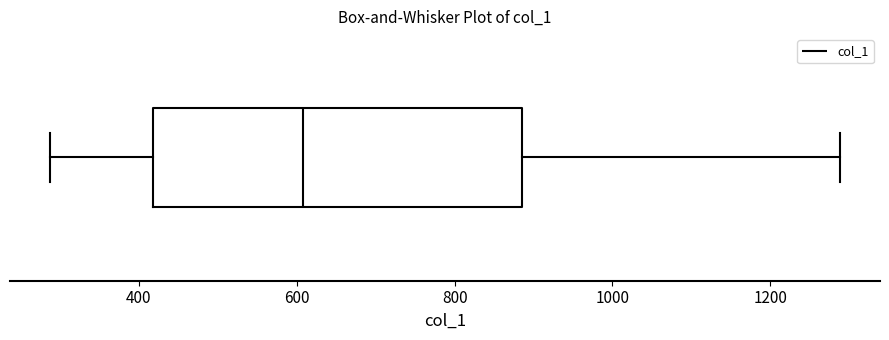

Where is the left edge of the box on the x-axis? The values are not printed on the chart, so give them approximately, as read against the axis.

420